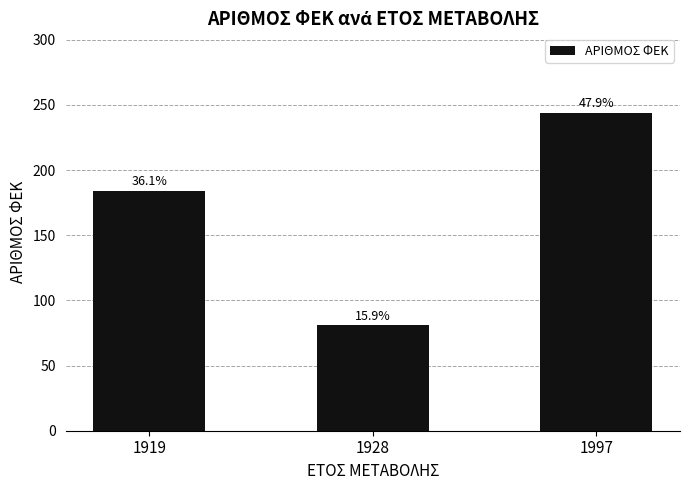

Which label corresponds to the smallest value in the chart?

1928